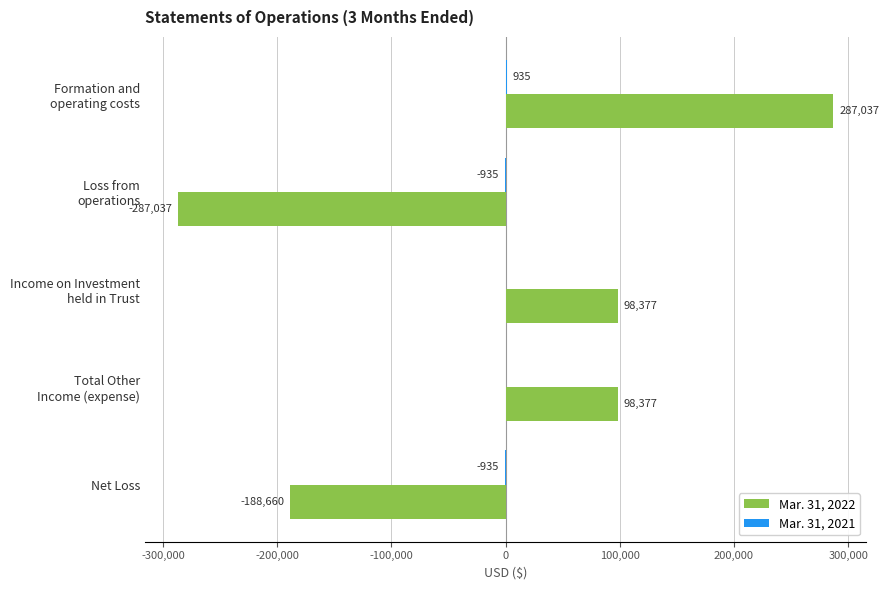

What is the greatest value displayed?

287037